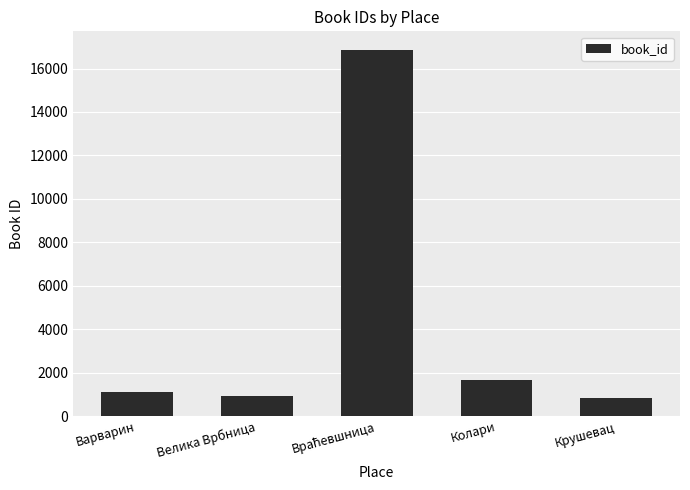

Reading left to right, extract all data points from this chart.

1099	945	16869	1664	842